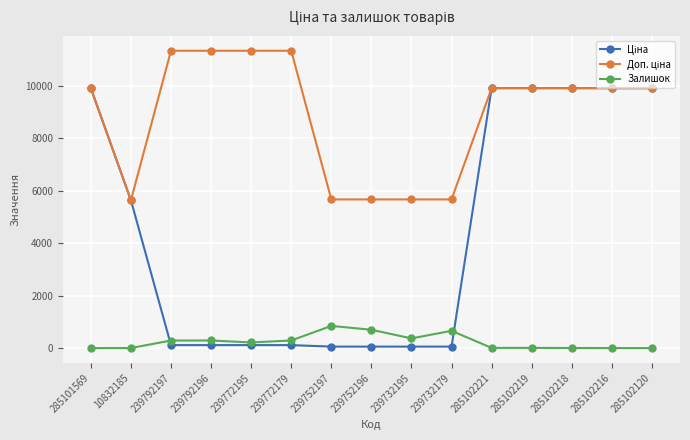

The value of Залишок at 239752197 is 1434.5. True or false?

False